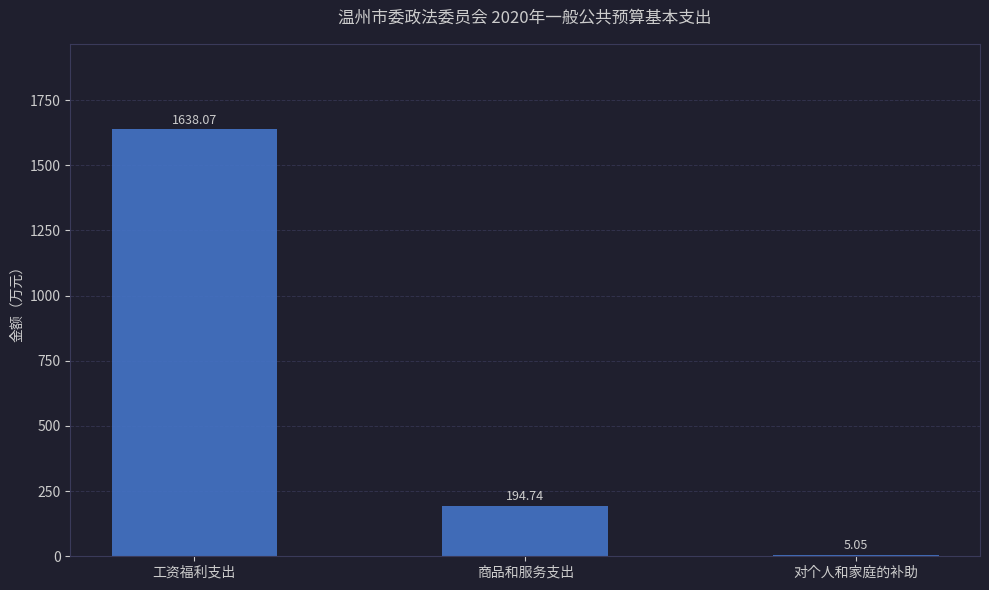

What is the ratio of the value at 工资福利支出 to the value at 商品和服务支出?

8.4